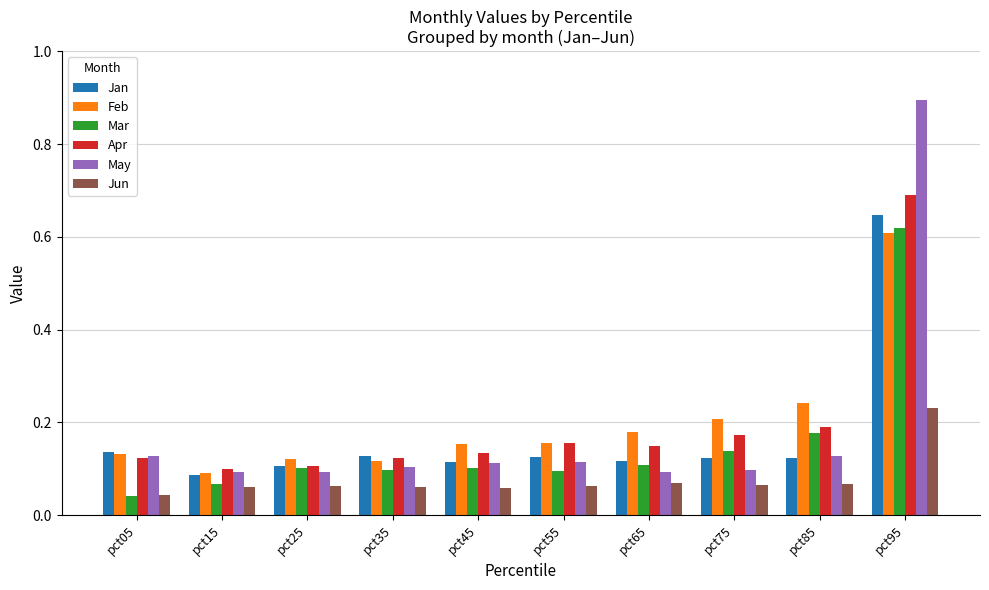

At how many categories does at least one series exceed 0?

10